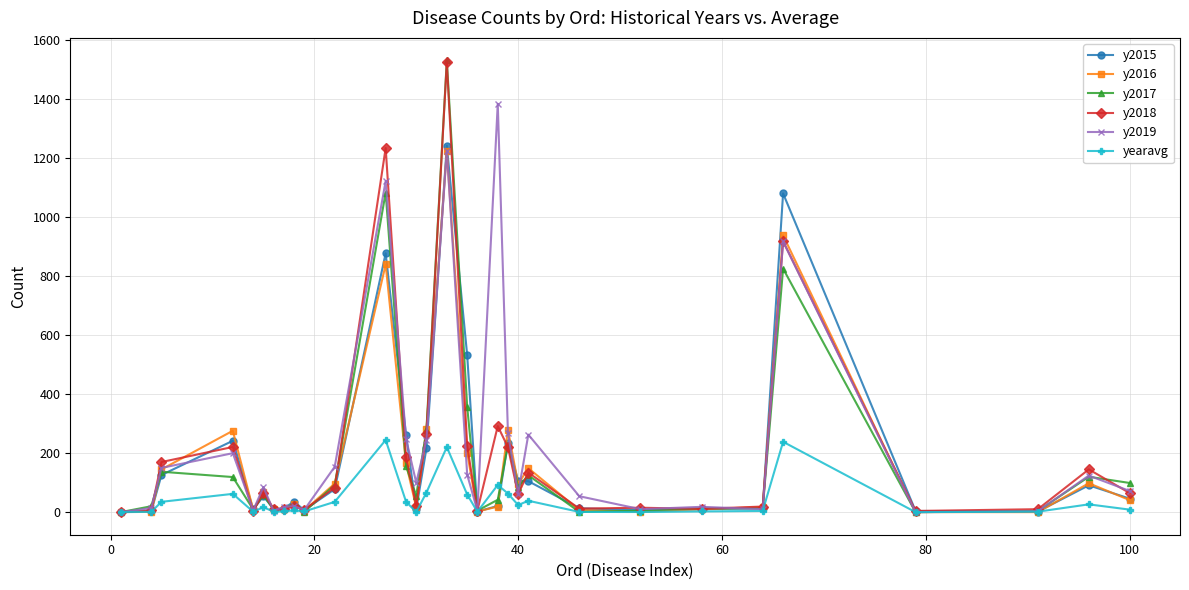

What is the average value of the y2019 series?

223.3